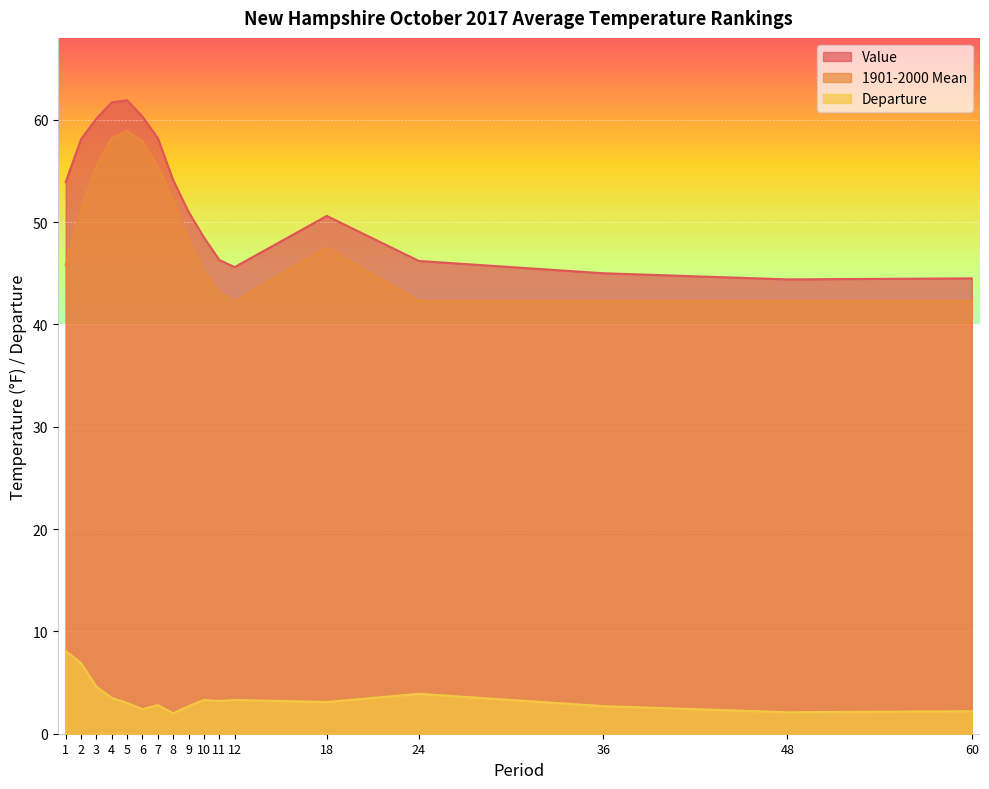

What is the lowest value of the 1901-2000 Mean series?

42.3